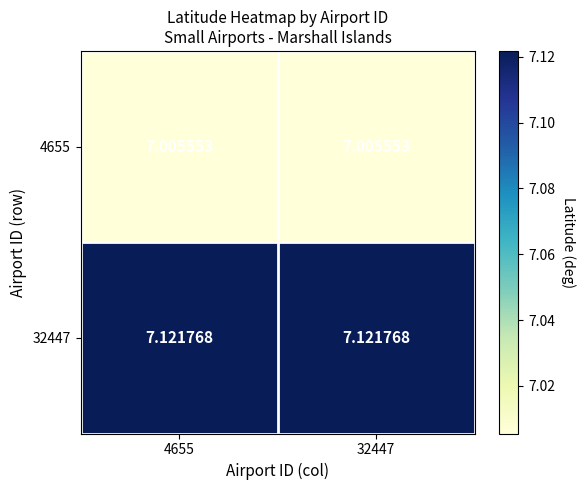

Is the value of 32447 at 4655 greater than the value of 4655 at 4655?

Yes